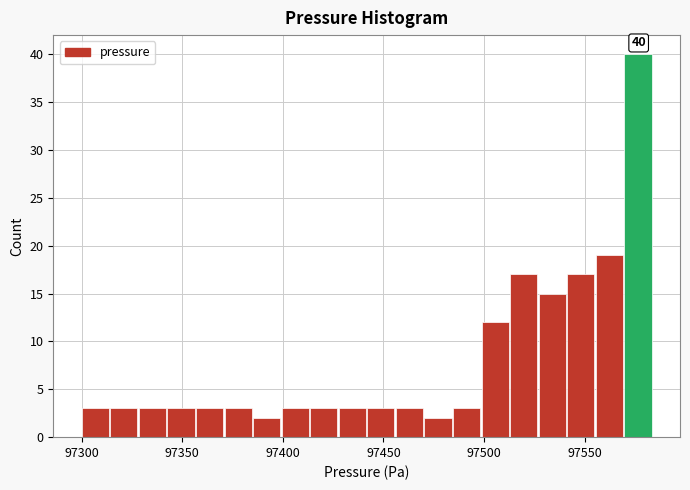

Around what value on the x-axis is the tallest bar? Give the approximate position of its centre, as read against the axis.

97575